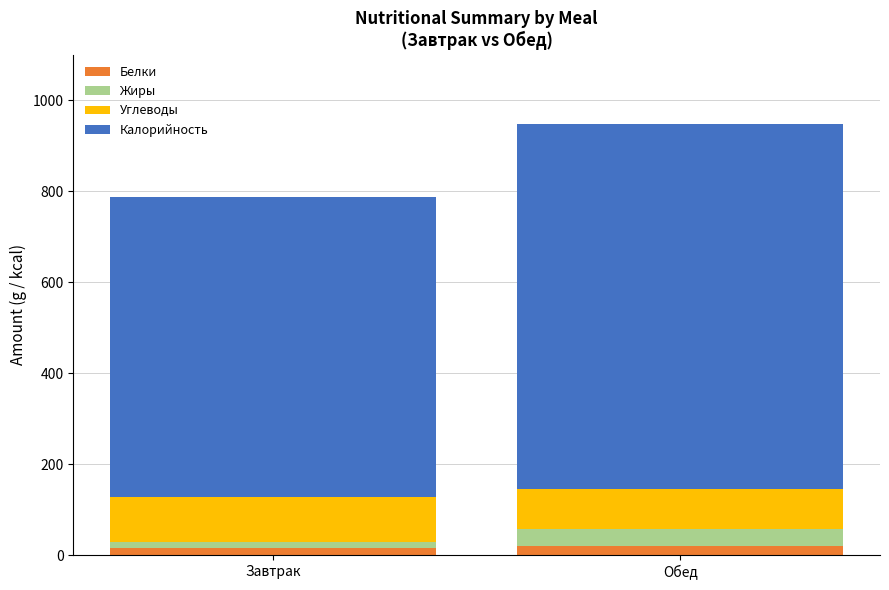

What is the sum of all Белки values?

36